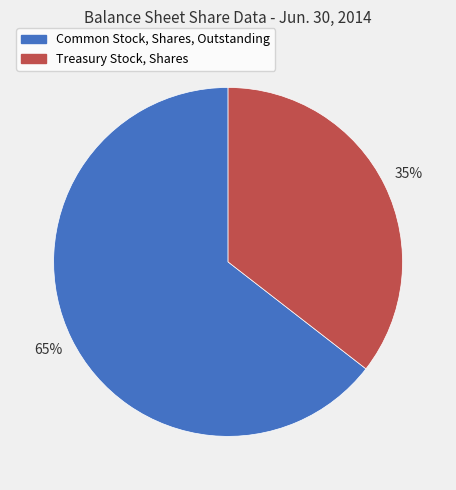

To the nearest percent, what is the average slice percentage?

50%